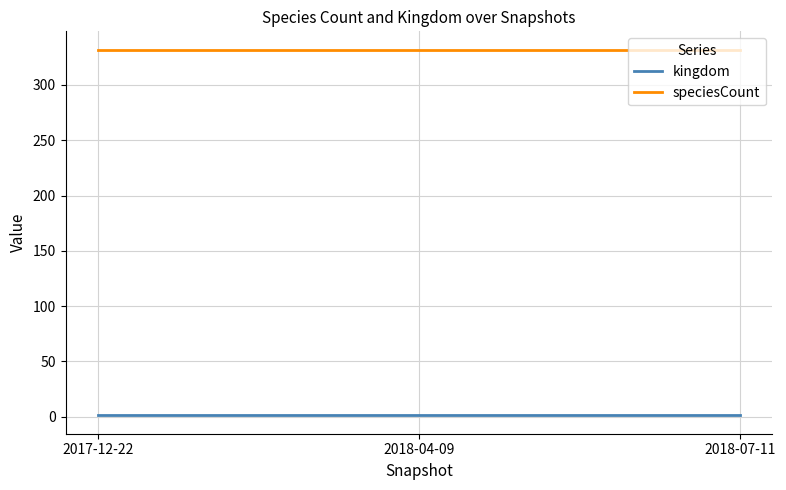

The speciesCount series shows 168 at 2018-07-11. True or false?

False